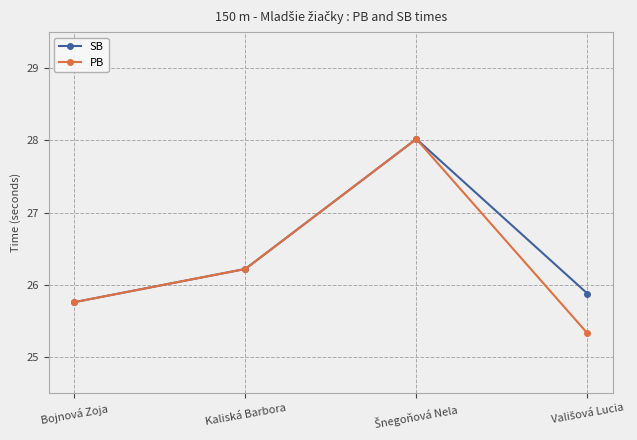

Rank the series by their average value, from lowest to highest.

PB, SB